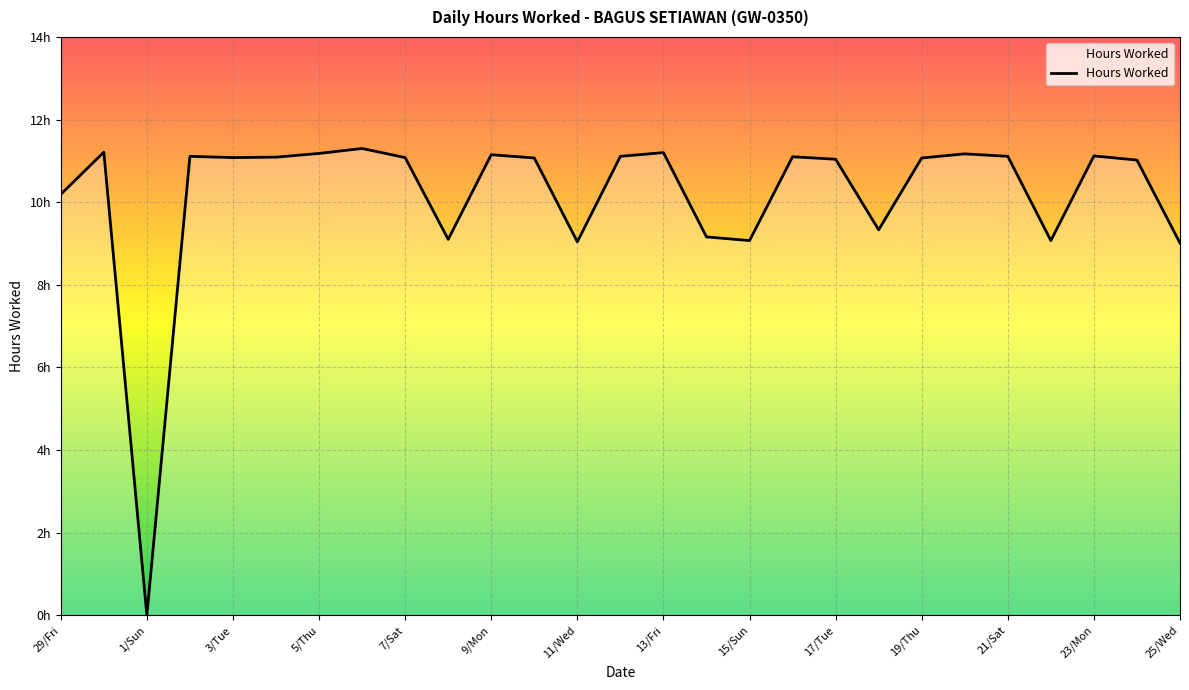

Is this an area chart (filled region under the line)?

Yes